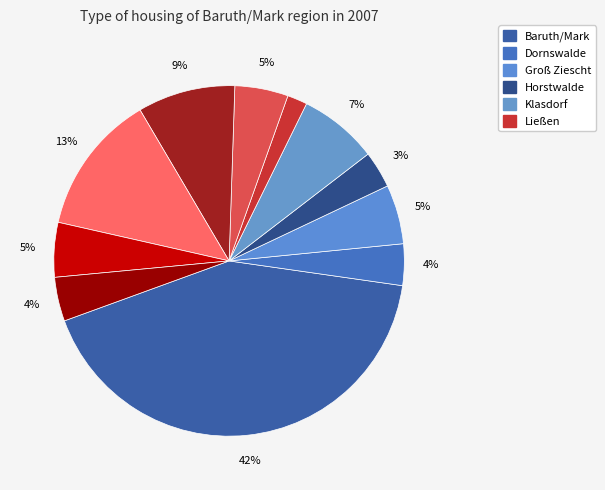

Is there any slice that represents more than half of the pie?

No